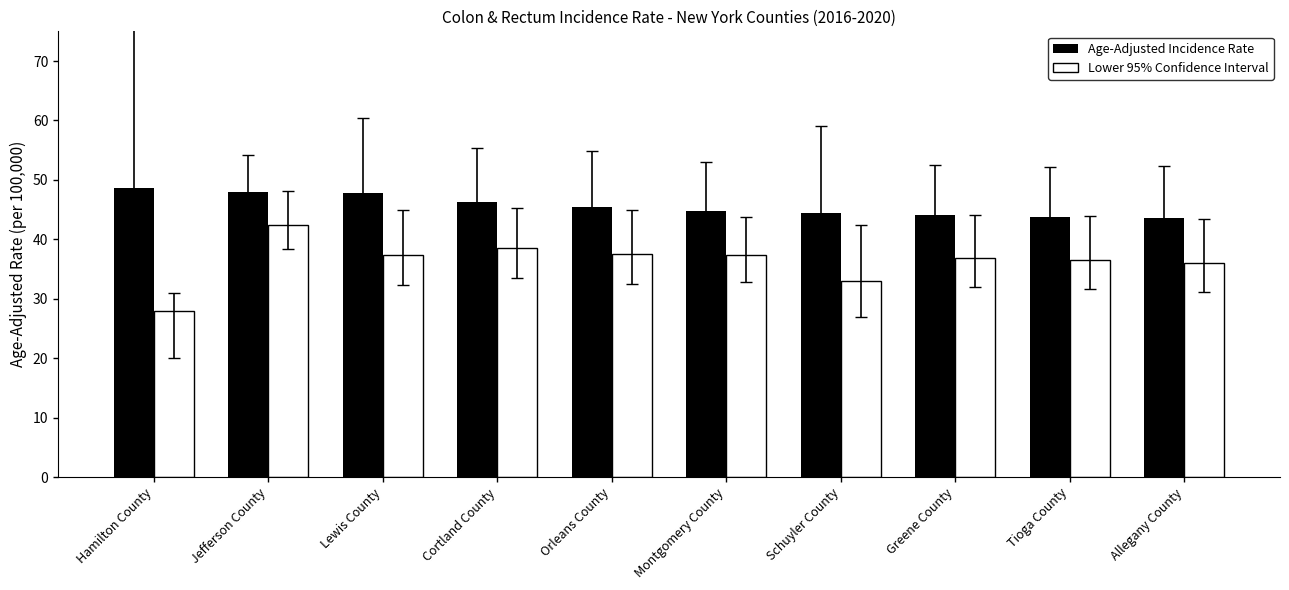

What is the sum of all Lower 95% Confidence Interval values?

363.7